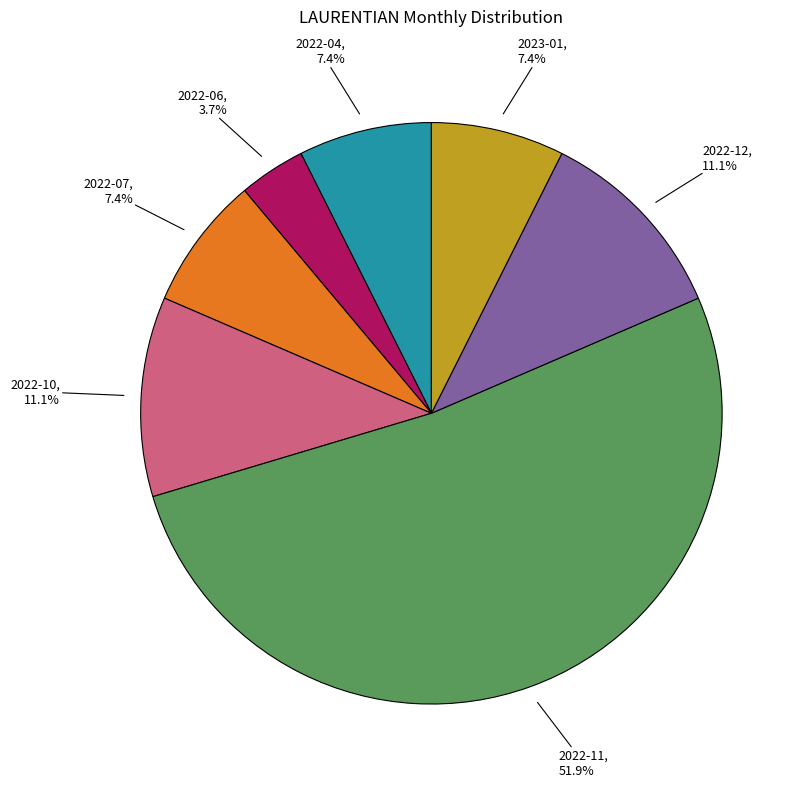

Between 2022-10 and 2023-01, which is larger?

2022-10